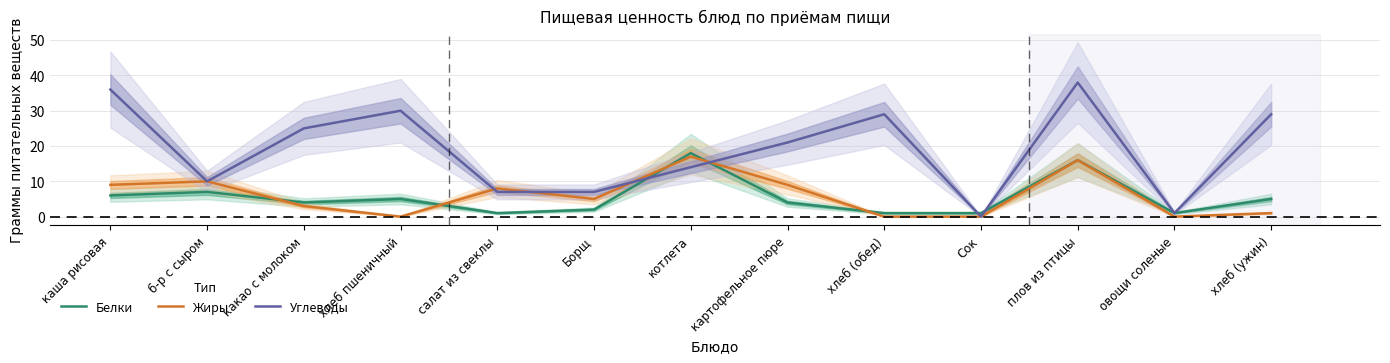

What is the difference between the second highest and minimum values in the Углеводы series?

36